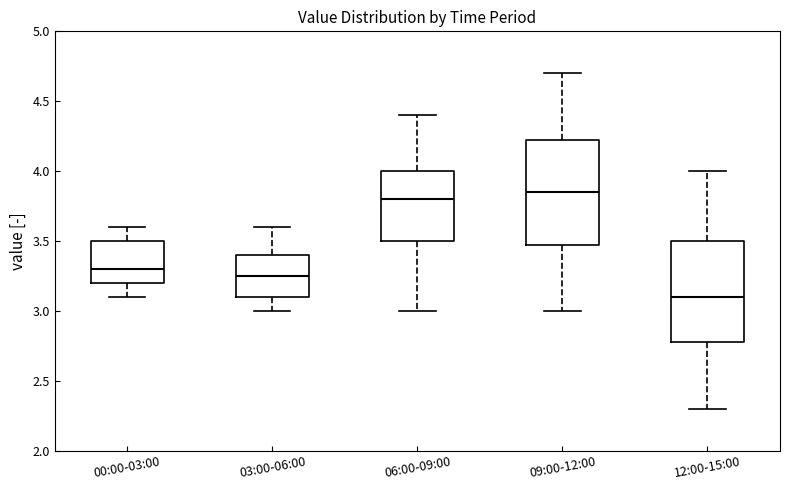

Reading left to right, transcribe this box plot: for each box, give where its median line is, the range the box spans, and where its two whiskers end, as read against the y-axis. The values are not printed on the chart, so give them approximately, as read against the axis.

00:00-03:00: median 3.30, box 3.20 to 3.50, whiskers 3.10 to 3.60
03:00-06:00: median 3.25, box 3.10 to 3.40, whiskers 3.00 to 3.60
06:00-09:00: median 3.80, box 3.50 to 4.00, whiskers 3.00 to 4.40
09:00-12:00: median 3.85, box 3.50 to 4.25, whiskers 3.00 to 4.70
12:00-15:00: median 3.10, box 2.80 to 3.50, whiskers 2.30 to 4.00